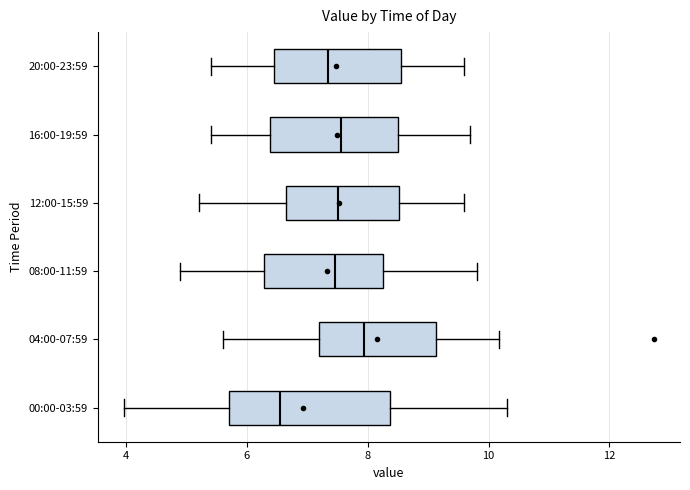

Reading bottom to top, transcribe this box plot: for each box, give where its median line is, the range the box spans, and where its two whiskers end, as read against the x-axis. The values are not printed on the chart, so give them approximately, as read against the axis.

00:00-03:59: median 6.6, box 5.8 to 8.4, whiskers 4.0 to 10.4
04:00-07:59: median 8.0, box 7.2 to 9.2, whiskers 5.6 to 10.2
08:00-11:59: median 7.4, box 6.2 to 8.2, whiskers 5.0 to 9.8
12:00-15:59: median 7.6, box 6.6 to 8.6, whiskers 5.2 to 9.6
16:00-19:59: median 7.6, box 6.4 to 8.6, whiskers 5.4 to 9.8
20:00-23:59: median 7.4, box 6.4 to 8.6, whiskers 5.4 to 9.6